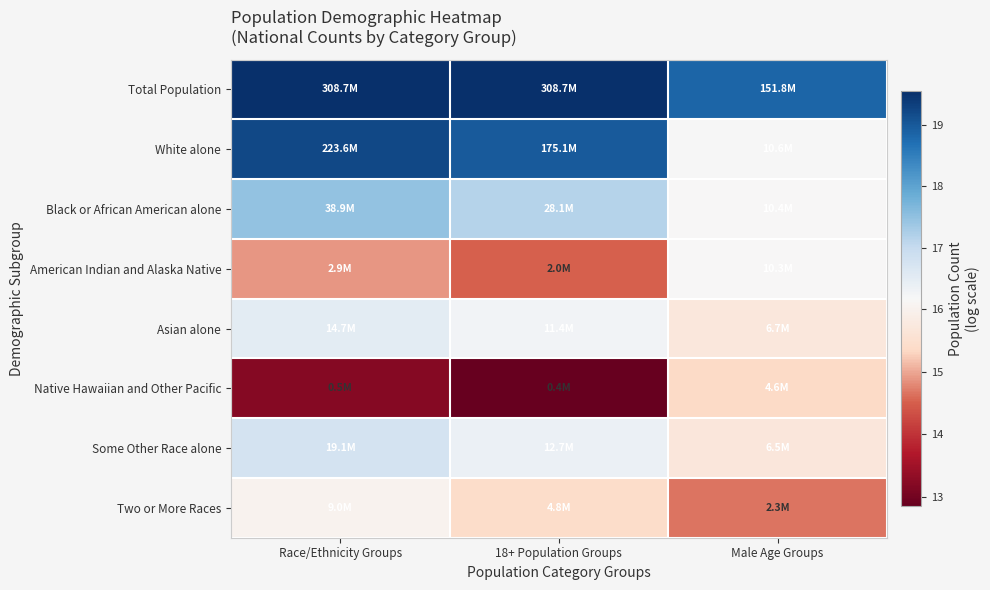

Reading left to right, extract all data points from this chart.

Total Population: Race/Ethnicity Groups=19.5	18+ Population Groups=19.5	Male Age Groups=18.8
White alone: Race/Ethnicity Groups=19.2	18+ Population Groups=19.0	Male Age Groups=16.2
Black or African American alone: Race/Ethnicity Groups=17.5	18+ Population Groups=17.2	Male Age Groups=16.2
American Indian and Alaska Native: Race/Ethnicity Groups=14.9	18+ Population Groups=14.5	Male Age Groups=16.1
Asian alone: Race/Ethnicity Groups=16.5	18+ Population Groups=16.3	Male Age Groups=15.7
Native Hawaiian and Other Pacific: Race/Ethnicity Groups=13.2	18+ Population Groups=12.9	Male Age Groups=15.4
Some Other Race alone: Race/Ethnicity Groups=16.8	18+ Population Groups=16.4	Male Age Groups=15.7
Two or More Races: Race/Ethnicity Groups=16.0	18+ Population Groups=15.4	Male Age Groups=14.7